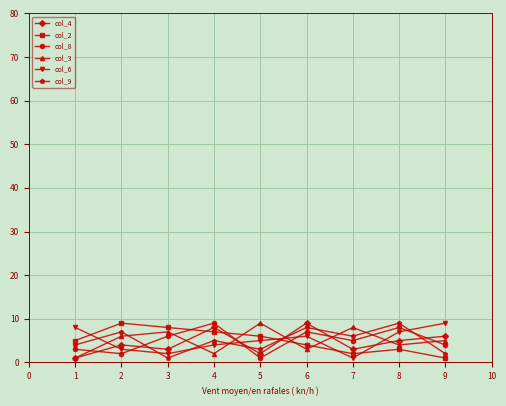

Reading left to right, transcribe all the data shown in this chart.

col_4: 1	4	3	8	2	9	3	5	6
col_2: 5	9	8	7	6	4	2	3	1
col_8: 3	2	6	9	1	7	5	8	4
col_3: 1	6	7	2	9	3	8	4	5
col_6: 8	3	2	4	5	6	1	7	9
col_9: 4	7	1	5	3	8	6	9	2